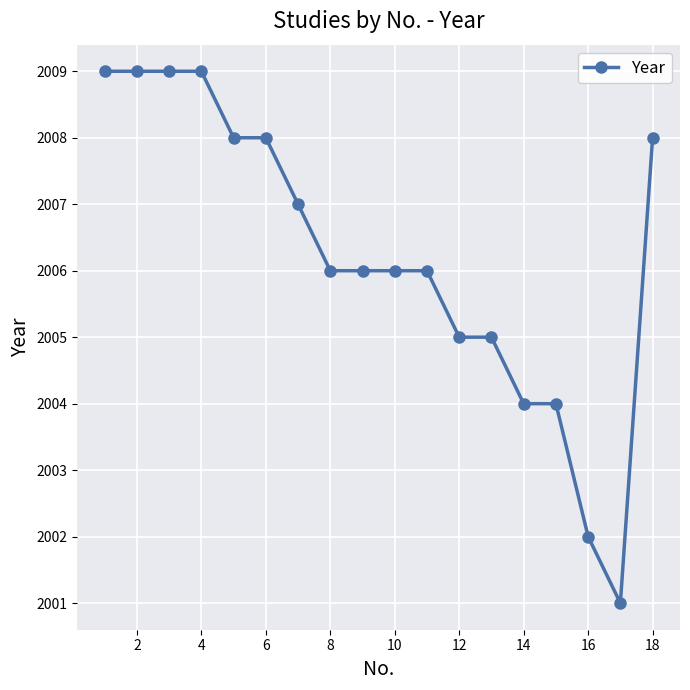

What is the sum of all values?

36112